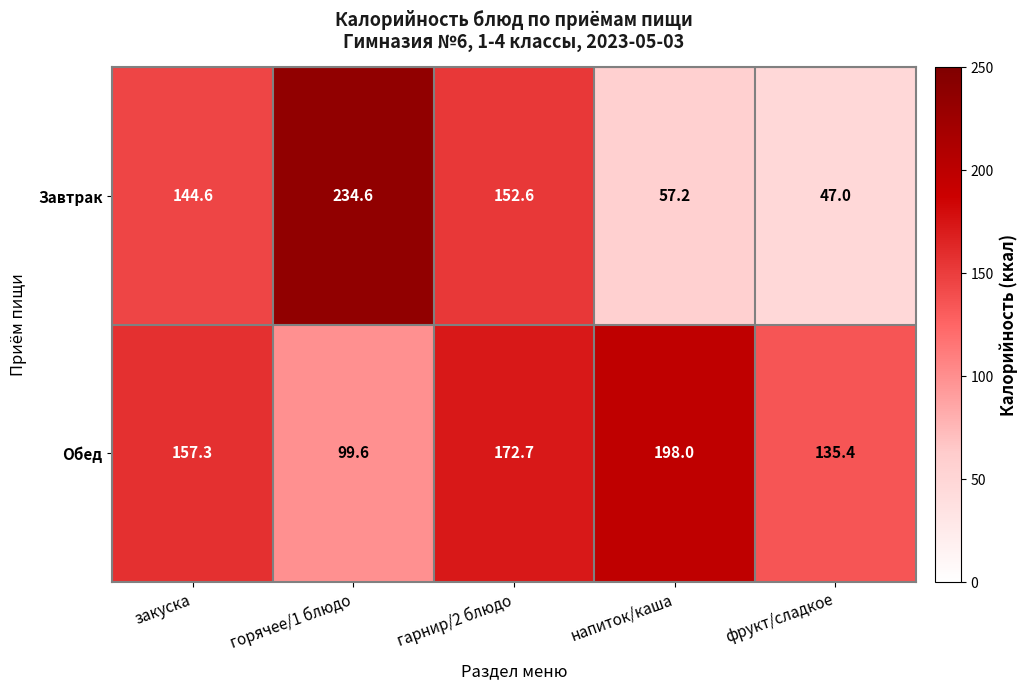

How many data points does each series have?

5